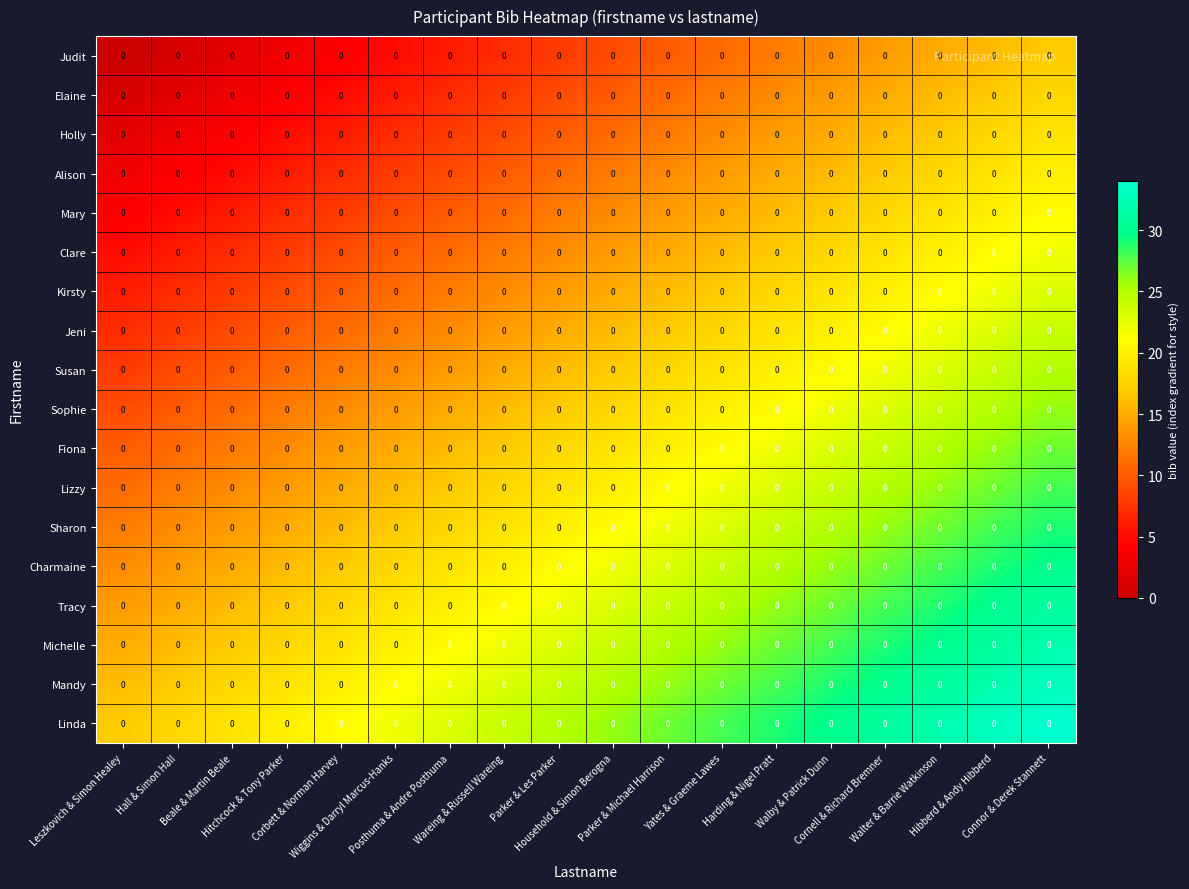

Reading left to right, extract all data points from this chart.

Judit: Leszkovich & Simon Healey=0	Hall & Simon Hall=0	Beale & Martin Beale=0	Hitchcock & Tony Parker=0	Corbett & Norman Harvey=0	Wiggins & Darryl Marcus-Hanks=0	Posthuma & Andre Posthuma=0	Wareing & Russell Wareing=0	Parker & Les Parker=0	Household & Simon Berogna=0	Parker & Michael Harrison=0	Yates & Graeme Lawes=0	Harding & Nigel Pratt=0	Walby & Patrick Dunn=0	Cornell & Richard Bremner=0	Walter & Barrie Watkinson=0	Hibberd & Andy Hibberd=0	Connor & Derek Stannett=0
Elaine: Leszkovich & Simon Healey=0	Hall & Simon Hall=0	Beale & Martin Beale=0	Hitchcock & Tony Parker=0	Corbett & Norman Harvey=0	Wiggins & Darryl Marcus-Hanks=0	Posthuma & Andre Posthuma=0	Wareing & Russell Wareing=0	Parker & Les Parker=0	Household & Simon Berogna=0	Parker & Michael Harrison=0	Yates & Graeme Lawes=0	Harding & Nigel Pratt=0	Walby & Patrick Dunn=0	Cornell & Richard Bremner=0	Walter & Barrie Watkinson=0	Hibberd & Andy Hibberd=0	Connor & Derek Stannett=0
Holly: Leszkovich & Simon Healey=0	Hall & Simon Hall=0	Beale & Martin Beale=0	Hitchcock & Tony Parker=0	Corbett & Norman Harvey=0	Wiggins & Darryl Marcus-Hanks=0	Posthuma & Andre Posthuma=0	Wareing & Russell Wareing=0	Parker & Les Parker=0	Household & Simon Berogna=0	Parker & Michael Harrison=0	Yates & Graeme Lawes=0	Harding & Nigel Pratt=0	Walby & Patrick Dunn=0	Cornell & Richard Bremner=0	Walter & Barrie Watkinson=0	Hibberd & Andy Hibberd=0	Connor & Derek Stannett=0
Alison: Leszkovich & Simon Healey=0	Hall & Simon Hall=0	Beale & Martin Beale=0	Hitchcock & Tony Parker=0	Corbett & Norman Harvey=0	Wiggins & Darryl Marcus-Hanks=0	Posthuma & Andre Posthuma=0	Wareing & Russell Wareing=0	Parker & Les Parker=0	Household & Simon Berogna=0	Parker & Michael Harrison=0	Yates & Graeme Lawes=0	Harding & Nigel Pratt=0	Walby & Patrick Dunn=0	Cornell & Richard Bremner=0	Walter & Barrie Watkinson=0	Hibberd & Andy Hibberd=0	Connor & Derek Stannett=0
Mary: Leszkovich & Simon Healey=0	Hall & Simon Hall=0	Beale & Martin Beale=0	Hitchcock & Tony Parker=0	Corbett & Norman Harvey=0	Wiggins & Darryl Marcus-Hanks=0	Posthuma & Andre Posthuma=0	Wareing & Russell Wareing=0	Parker & Les Parker=0	Household & Simon Berogna=0	Parker & Michael Harrison=0	Yates & Graeme Lawes=0	Harding & Nigel Pratt=0	Walby & Patrick Dunn=0	Cornell & Richard Bremner=0	Walter & Barrie Watkinson=0	Hibberd & Andy Hibberd=0	Connor & Derek Stannett=0
Clare: Leszkovich & Simon Healey=0	Hall & Simon Hall=0	Beale & Martin Beale=0	Hitchcock & Tony Parker=0	Corbett & Norman Harvey=0	Wiggins & Darryl Marcus-Hanks=0	Posthuma & Andre Posthuma=0	Wareing & Russell Wareing=0	Parker & Les Parker=0	Household & Simon Berogna=0	Parker & Michael Harrison=0	Yates & Graeme Lawes=0	Harding & Nigel Pratt=0	Walby & Patrick Dunn=0	Cornell & Richard Bremner=0	Walter & Barrie Watkinson=0	Hibberd & Andy Hibberd=0	Connor & Derek Stannett=0
Kirsty: Leszkovich & Simon Healey=0	Hall & Simon Hall=0	Beale & Martin Beale=0	Hitchcock & Tony Parker=0	Corbett & Norman Harvey=0	Wiggins & Darryl Marcus-Hanks=0	Posthuma & Andre Posthuma=0	Wareing & Russell Wareing=0	Parker & Les Parker=0	Household & Simon Berogna=0	Parker & Michael Harrison=0	Yates & Graeme Lawes=0	Harding & Nigel Pratt=0	Walby & Patrick Dunn=0	Cornell & Richard Bremner=0	Walter & Barrie Watkinson=0	Hibberd & Andy Hibberd=0	Connor & Derek Stannett=0
Jeni: Leszkovich & Simon Healey=0	Hall & Simon Hall=0	Beale & Martin Beale=0	Hitchcock & Tony Parker=0	Corbett & Norman Harvey=0	Wiggins & Darryl Marcus-Hanks=0	Posthuma & Andre Posthuma=0	Wareing & Russell Wareing=0	Parker & Les Parker=0	Household & Simon Berogna=0	Parker & Michael Harrison=0	Yates & Graeme Lawes=0	Harding & Nigel Pratt=0	Walby & Patrick Dunn=0	Cornell & Richard Bremner=0	Walter & Barrie Watkinson=0	Hibberd & Andy Hibberd=0	Connor & Derek Stannett=0
Susan: Leszkovich & Simon Healey=0	Hall & Simon Hall=0	Beale & Martin Beale=0	Hitchcock & Tony Parker=0	Corbett & Norman Harvey=0	Wiggins & Darryl Marcus-Hanks=0	Posthuma & Andre Posthuma=0	Wareing & Russell Wareing=0	Parker & Les Parker=0	Household & Simon Berogna=0	Parker & Michael Harrison=0	Yates & Graeme Lawes=0	Harding & Nigel Pratt=0	Walby & Patrick Dunn=0	Cornell & Richard Bremner=0	Walter & Barrie Watkinson=0	Hibberd & Andy Hibberd=0	Connor & Derek Stannett=0
Sophie: Leszkovich & Simon Healey=0	Hall & Simon Hall=0	Beale & Martin Beale=0	Hitchcock & Tony Parker=0	Corbett & Norman Harvey=0	Wiggins & Darryl Marcus-Hanks=0	Posthuma & Andre Posthuma=0	Wareing & Russell Wareing=0	Parker & Les Parker=0	Household & Simon Berogna=0	Parker & Michael Harrison=0	Yates & Graeme Lawes=0	Harding & Nigel Pratt=0	Walby & Patrick Dunn=0	Cornell & Richard Bremner=0	Walter & Barrie Watkinson=0	Hibberd & Andy Hibberd=0	Connor & Derek Stannett=0
Fiona: Leszkovich & Simon Healey=0	Hall & Simon Hall=0	Beale & Martin Beale=0	Hitchcock & Tony Parker=0	Corbett & Norman Harvey=0	Wiggins & Darryl Marcus-Hanks=0	Posthuma & Andre Posthuma=0	Wareing & Russell Wareing=0	Parker & Les Parker=0	Household & Simon Berogna=0	Parker & Michael Harrison=0	Yates & Graeme Lawes=0	Harding & Nigel Pratt=0	Walby & Patrick Dunn=0	Cornell & Richard Bremner=0	Walter & Barrie Watkinson=0	Hibberd & Andy Hibberd=0	Connor & Derek Stannett=0
Lizzy: Leszkovich & Simon Healey=0	Hall & Simon Hall=0	Beale & Martin Beale=0	Hitchcock & Tony Parker=0	Corbett & Norman Harvey=0	Wiggins & Darryl Marcus-Hanks=0	Posthuma & Andre Posthuma=0	Wareing & Russell Wareing=0	Parker & Les Parker=0	Household & Simon Berogna=0	Parker & Michael Harrison=0	Yates & Graeme Lawes=0	Harding & Nigel Pratt=0	Walby & Patrick Dunn=0	Cornell & Richard Bremner=0	Walter & Barrie Watkinson=0	Hibberd & Andy Hibberd=0	Connor & Derek Stannett=0
Sharon: Leszkovich & Simon Healey=0	Hall & Simon Hall=0	Beale & Martin Beale=0	Hitchcock & Tony Parker=0	Corbett & Norman Harvey=0	Wiggins & Darryl Marcus-Hanks=0	Posthuma & Andre Posthuma=0	Wareing & Russell Wareing=0	Parker & Les Parker=0	Household & Simon Berogna=0	Parker & Michael Harrison=0	Yates & Graeme Lawes=0	Harding & Nigel Pratt=0	Walby & Patrick Dunn=0	Cornell & Richard Bremner=0	Walter & Barrie Watkinson=0	Hibberd & Andy Hibberd=0	Connor & Derek Stannett=0
Charmaine: Leszkovich & Simon Healey=0	Hall & Simon Hall=0	Beale & Martin Beale=0	Hitchcock & Tony Parker=0	Corbett & Norman Harvey=0	Wiggins & Darryl Marcus-Hanks=0	Posthuma & Andre Posthuma=0	Wareing & Russell Wareing=0	Parker & Les Parker=0	Household & Simon Berogna=0	Parker & Michael Harrison=0	Yates & Graeme Lawes=0	Harding & Nigel Pratt=0	Walby & Patrick Dunn=0	Cornell & Richard Bremner=0	Walter & Barrie Watkinson=0	Hibberd & Andy Hibberd=0	Connor & Derek Stannett=0
Tracy: Leszkovich & Simon Healey=0	Hall & Simon Hall=0	Beale & Martin Beale=0	Hitchcock & Tony Parker=0	Corbett & Norman Harvey=0	Wiggins & Darryl Marcus-Hanks=0	Posthuma & Andre Posthuma=0	Wareing & Russell Wareing=0	Parker & Les Parker=0	Household & Simon Berogna=0	Parker & Michael Harrison=0	Yates & Graeme Lawes=0	Harding & Nigel Pratt=0	Walby & Patrick Dunn=0	Cornell & Richard Bremner=0	Walter & Barrie Watkinson=0	Hibberd & Andy Hibberd=0	Connor & Derek Stannett=0
Michelle: Leszkovich & Simon Healey=0	Hall & Simon Hall=0	Beale & Martin Beale=0	Hitchcock & Tony Parker=0	Corbett & Norman Harvey=0	Wiggins & Darryl Marcus-Hanks=0	Posthuma & Andre Posthuma=0	Wareing & Russell Wareing=0	Parker & Les Parker=0	Household & Simon Berogna=0	Parker & Michael Harrison=0	Yates & Graeme Lawes=0	Harding & Nigel Pratt=0	Walby & Patrick Dunn=0	Cornell & Richard Bremner=0	Walter & Barrie Watkinson=0	Hibberd & Andy Hibberd=0	Connor & Derek Stannett=0
Mandy: Leszkovich & Simon Healey=0	Hall & Simon Hall=0	Beale & Martin Beale=0	Hitchcock & Tony Parker=0	Corbett & Norman Harvey=0	Wiggins & Darryl Marcus-Hanks=0	Posthuma & Andre Posthuma=0	Wareing & Russell Wareing=0	Parker & Les Parker=0	Household & Simon Berogna=0	Parker & Michael Harrison=0	Yates & Graeme Lawes=0	Harding & Nigel Pratt=0	Walby & Patrick Dunn=0	Cornell & Richard Bremner=0	Walter & Barrie Watkinson=0	Hibberd & Andy Hibberd=0	Connor & Derek Stannett=0
Linda: Leszkovich & Simon Healey=0	Hall & Simon Hall=0	Beale & Martin Beale=0	Hitchcock & Tony Parker=0	Corbett & Norman Harvey=0	Wiggins & Darryl Marcus-Hanks=0	Posthuma & Andre Posthuma=0	Wareing & Russell Wareing=0	Parker & Les Parker=0	Household & Simon Berogna=0	Parker & Michael Harrison=0	Yates & Graeme Lawes=0	Harding & Nigel Pratt=0	Walby & Patrick Dunn=0	Cornell & Richard Bremner=0	Walter & Barrie Watkinson=0	Hibberd & Andy Hibberd=0	Connor & Derek Stannett=0